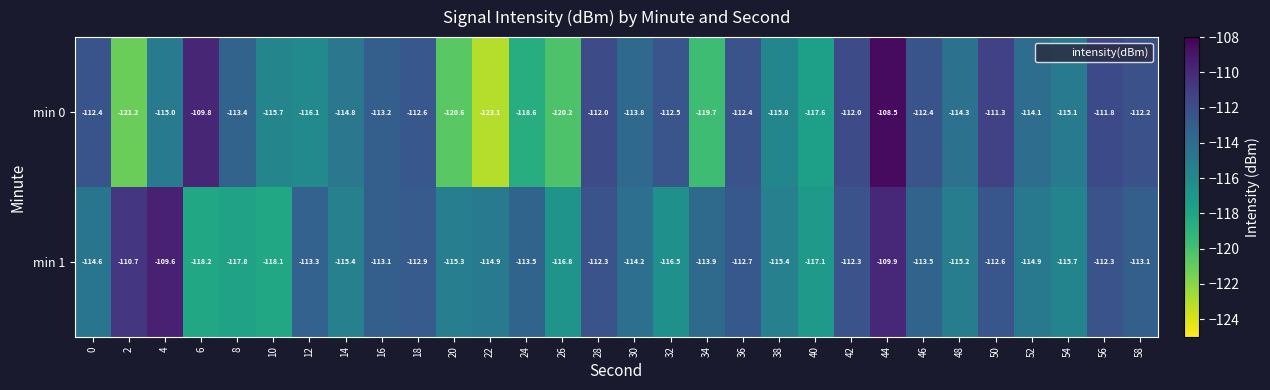

The min 1 series shows -53.3 at 40. True or false?

False